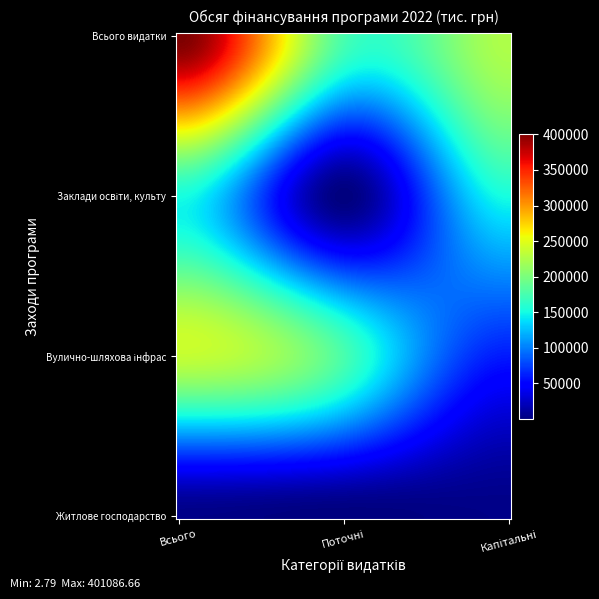

Reading right to left, what are all the values shown in this chart?

Житлове господарство: 3278.0	0.0	3278.0
Вулично-шляхова інфраструктура: 60269.2	175580.0	235849.2
Заклади освіти, культури, спорту: 151959.5	0.0	151959.5
Всього видатки: 225506.7	175580.0	401086.7